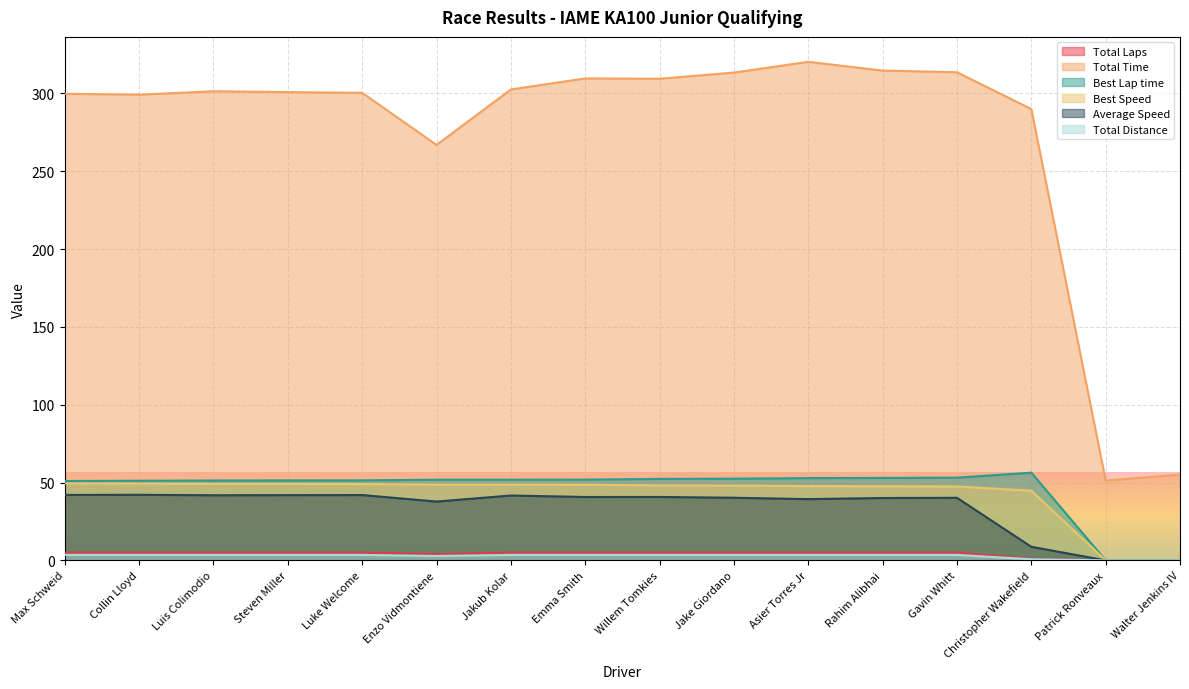

The Total Time series shows 515.8 at Emma Smith. True or false?

False